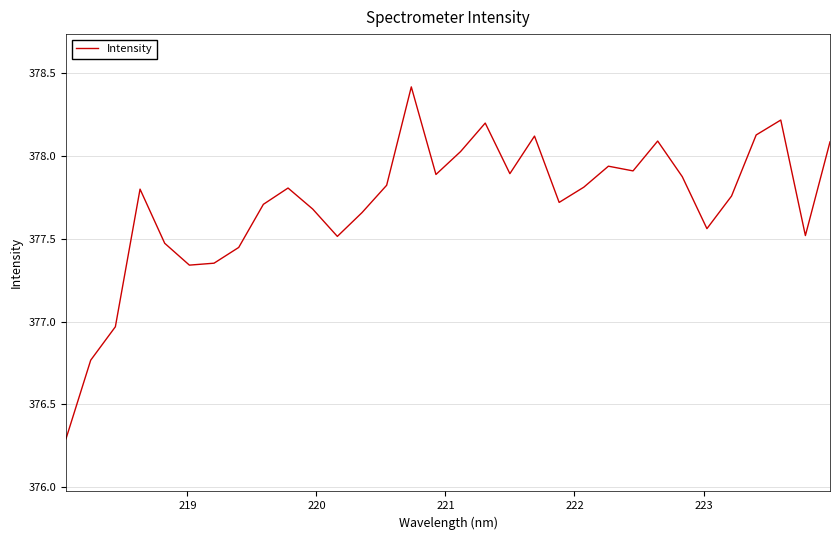

What is the difference between the maximum and minimum values?

2.1